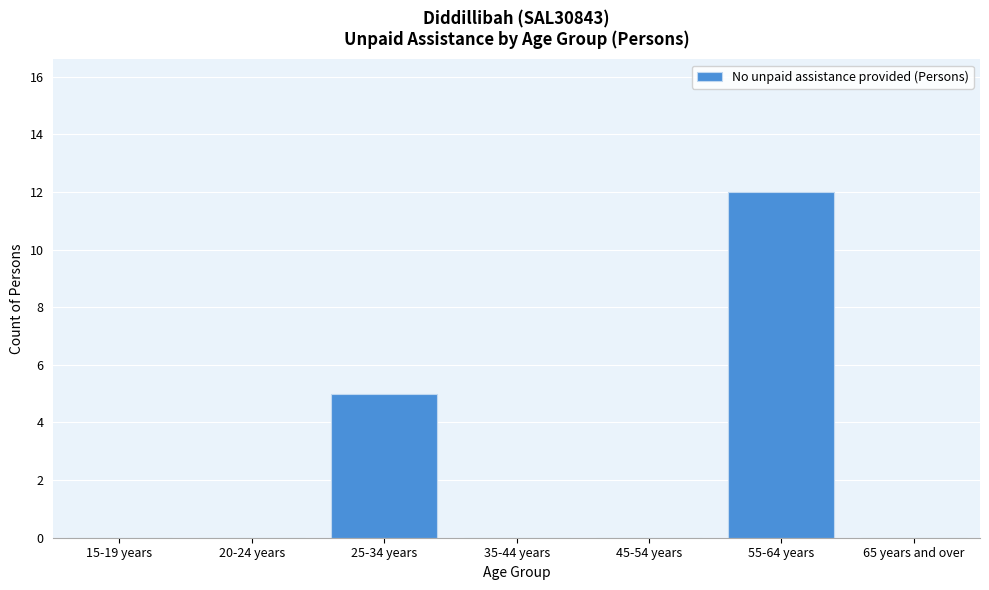

Reading left to right, transcribe all the data shown in this chart.

15-19 years=0	20-24 years=0	25-34 years=5	35-44 years=0	45-54 years=0	55-64 years=12	65 years and over=0